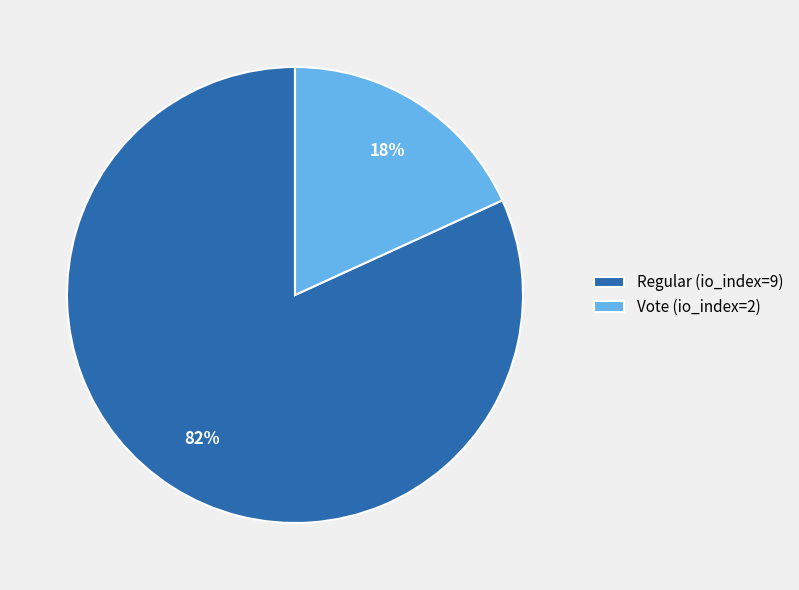

What is the smallest slice in the pie chart?

Vote (io_index=2)